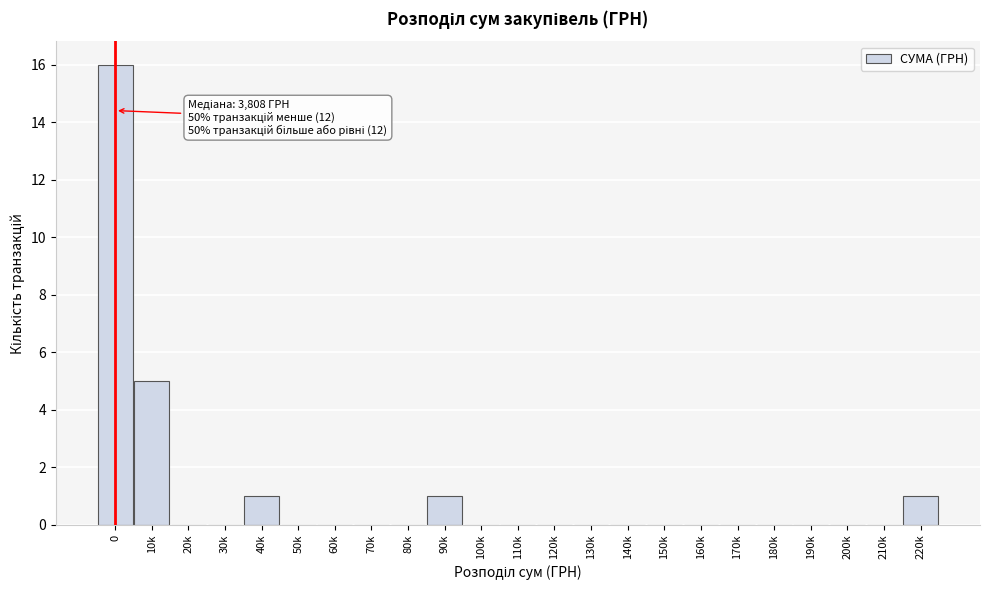

Reading right to left, transcribe all the data shown in this chart.

220k=1	210k=0	200k=0	190k=0	180k=0	170k=0	160k=0	150k=0	140k=0	130k=0	120k=0	110k=0	100k=0	90k=1	80k=0	70k=0	60k=0	50k=0	40k=1	30k=0	20k=0	10k=5	0=16